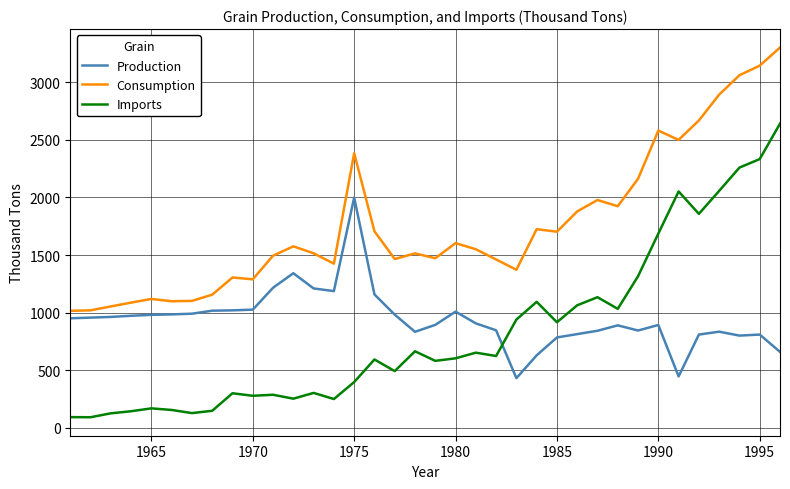

What is the average value of the Imports series?

826